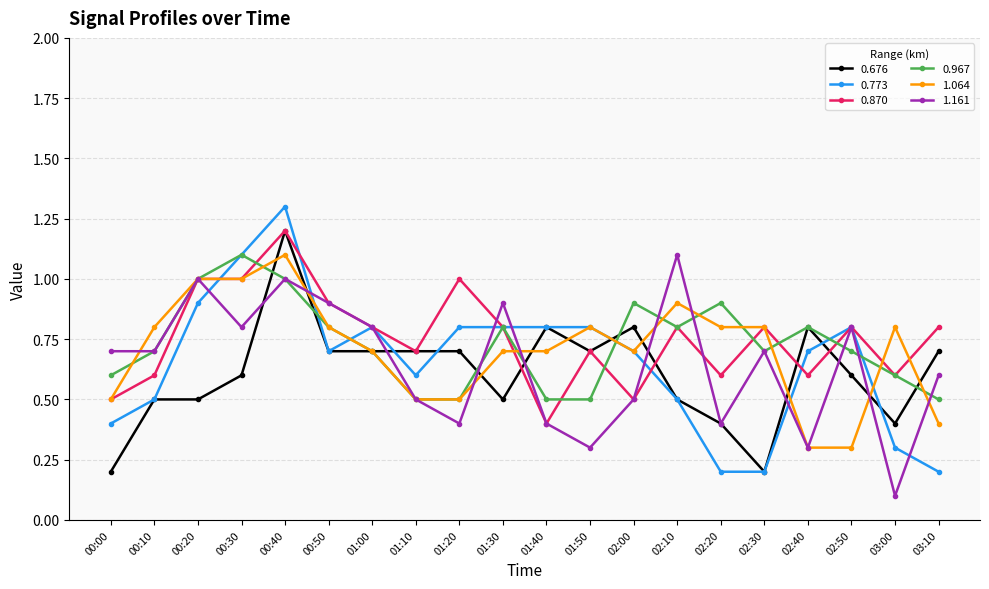

What is the difference between the maximum and minimum values in the 0.870 series?

0.8